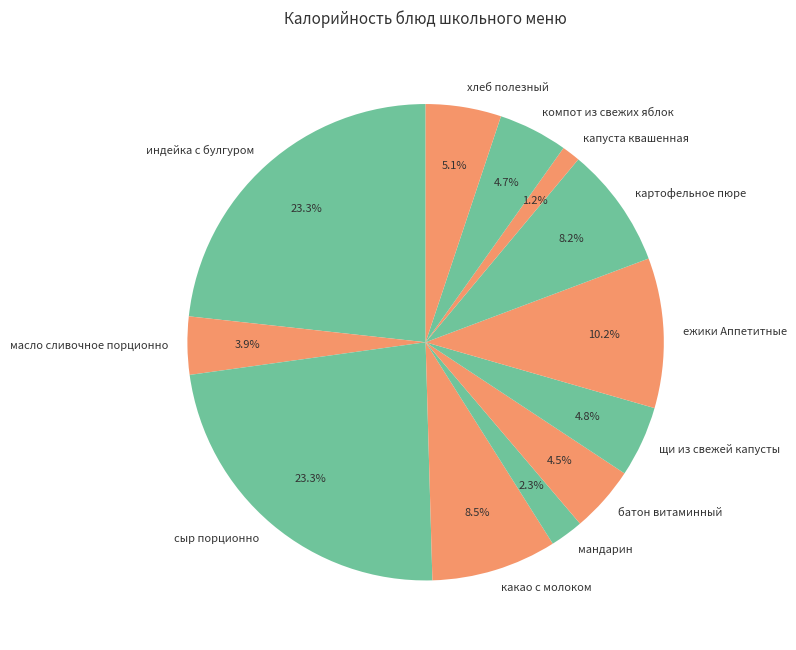

Which has a higher value, какао с молоком or масло сливочное порционно?

какао с молоком